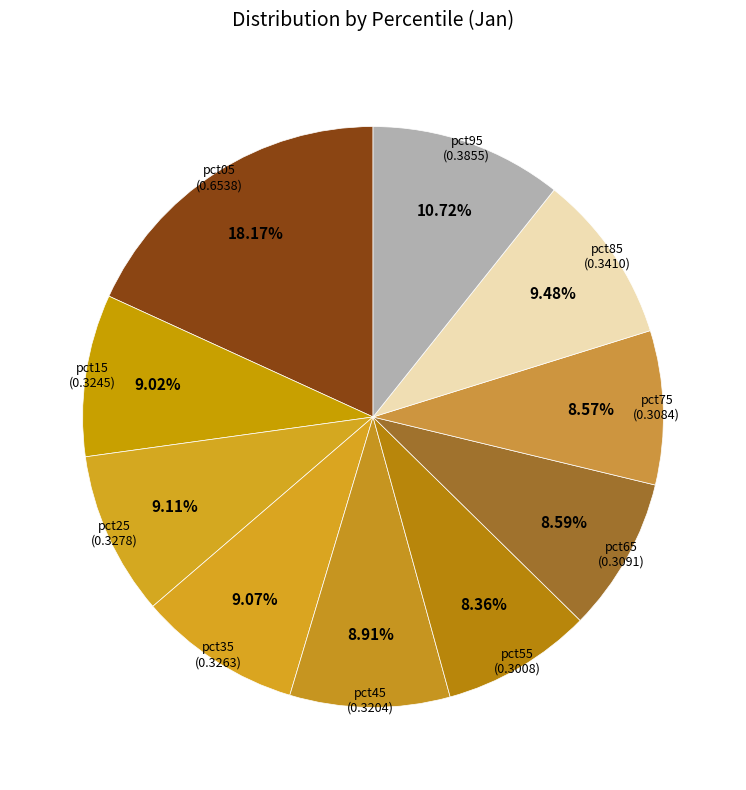

Which has a higher value, pct75 or pct05?

pct05